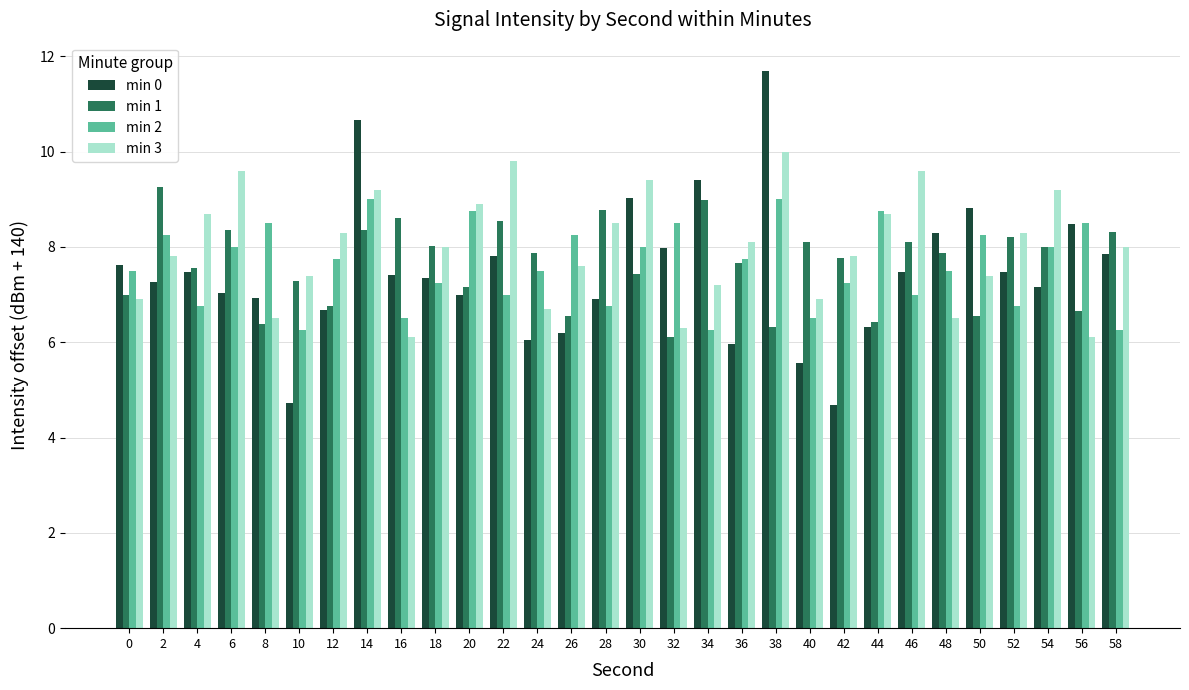

The value of min 2 at 22 is 12.3. True or false?

False